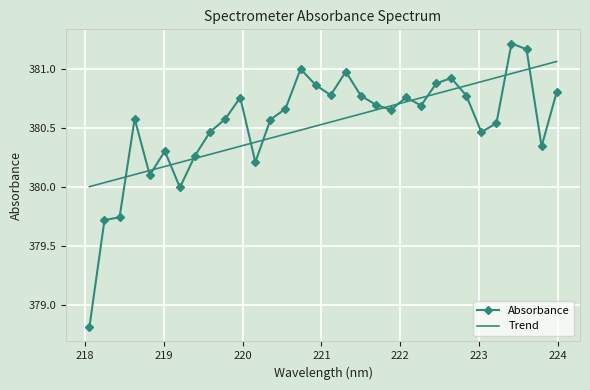

Which series has the largest range (max minus min)?

Absorbance